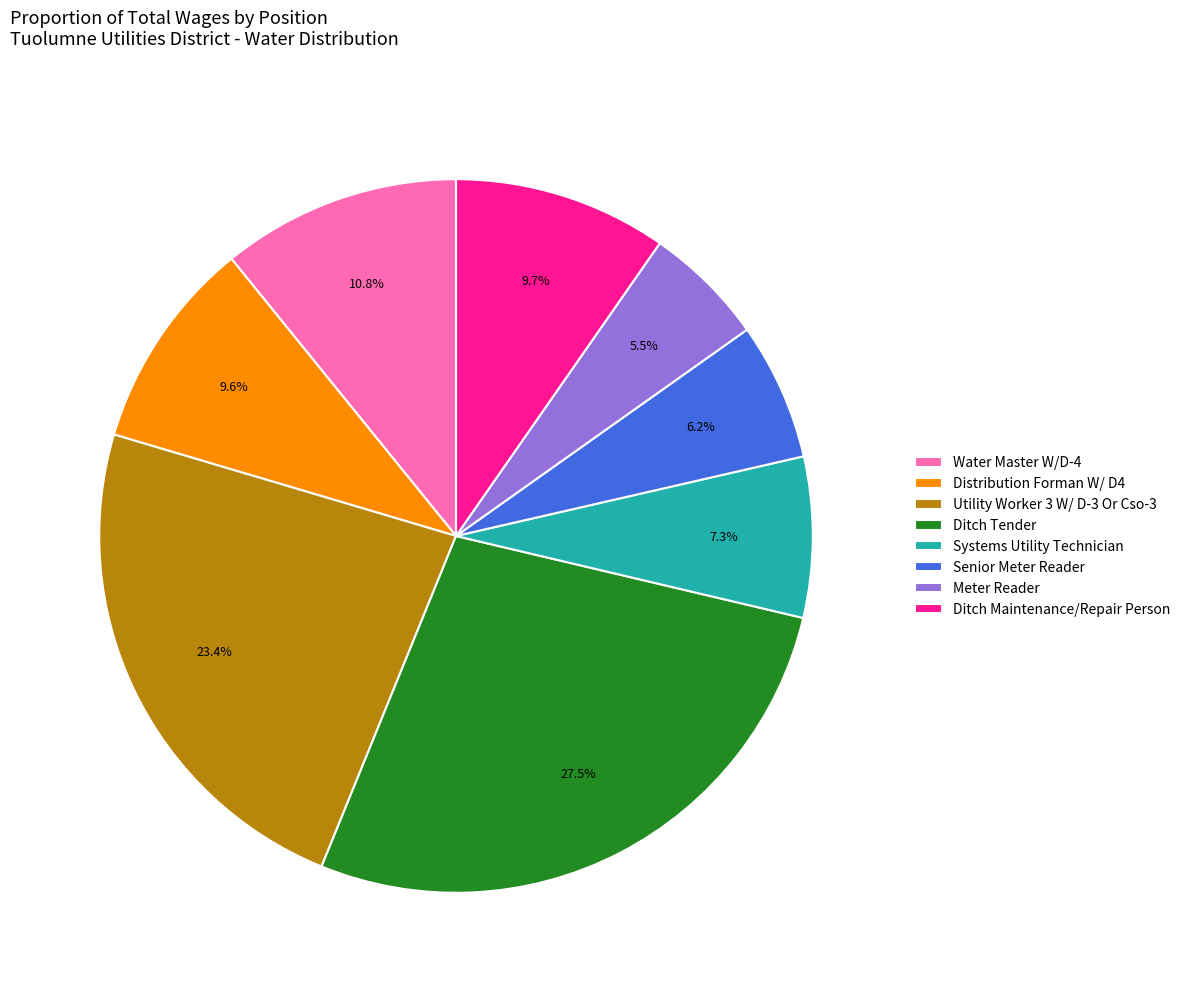

Which slice is the largest?

Ditch Tender